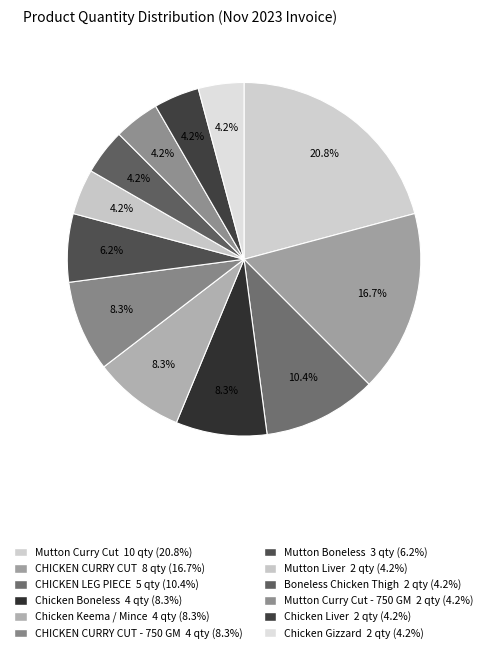

Count the number of slices in the pie.

12